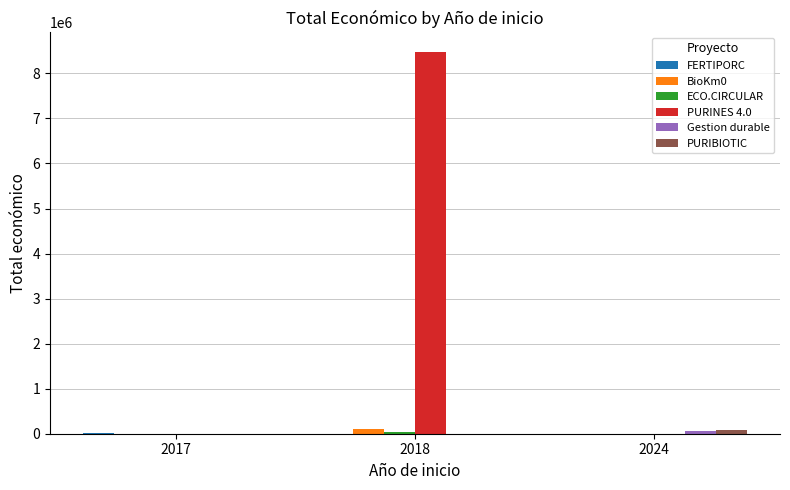

Which series has the largest total across all categories?

PURINES 4.0